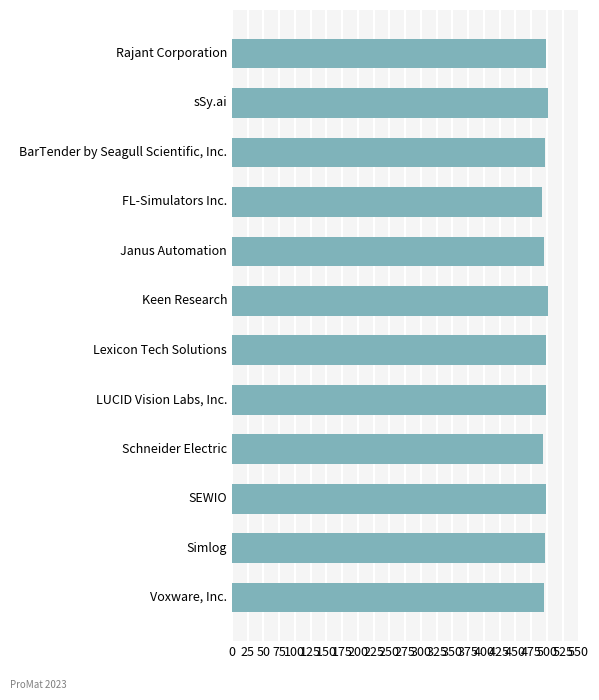

What is the value of the 7th bar from the top?

498.6